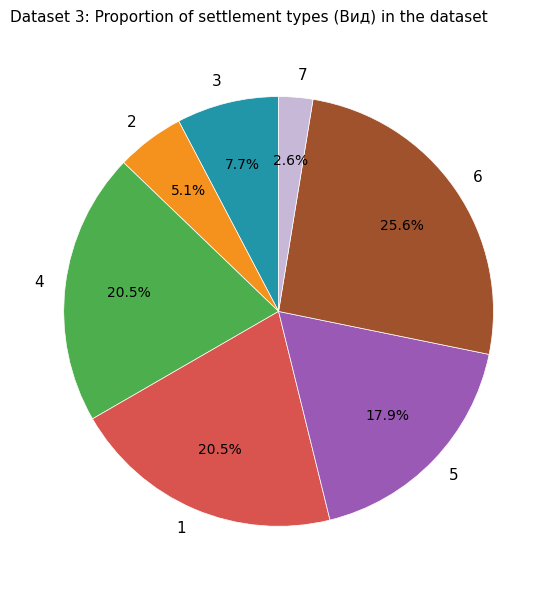

Combined, do 7 and 3 account for over 50%?

No